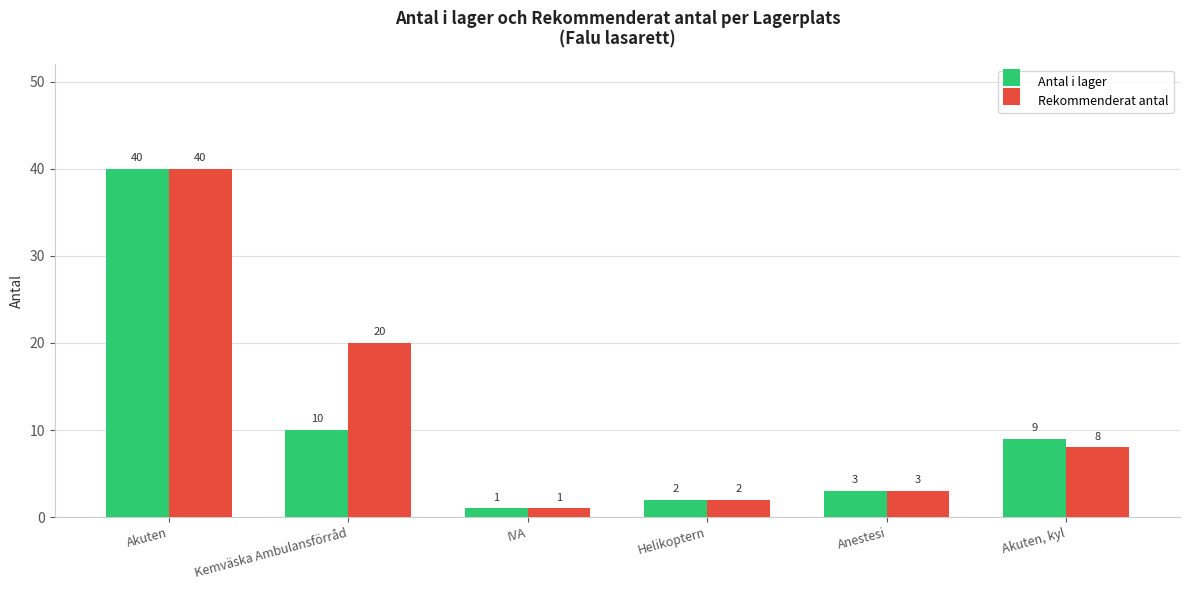

List the labels in order of Antal i lager value, largest first.

Akuten, Kemväska Ambulansförråd, Akuten, kyl, Anestesi, Helikoptern, IVA